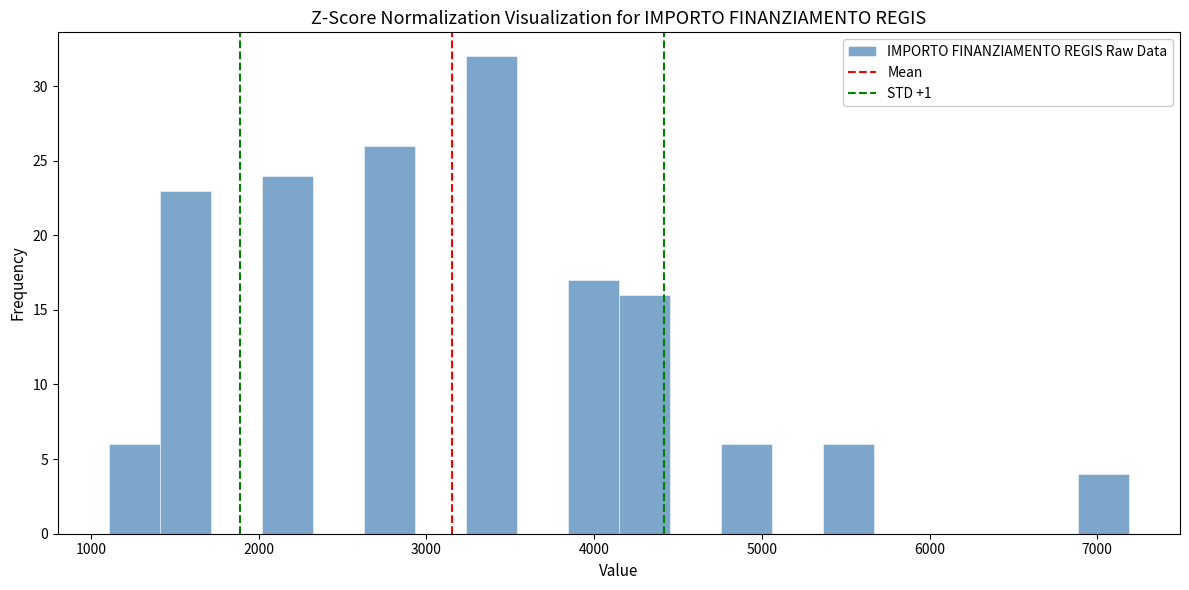

Read against the x-axis, roughly where is the centre of the tallest bar?

3400